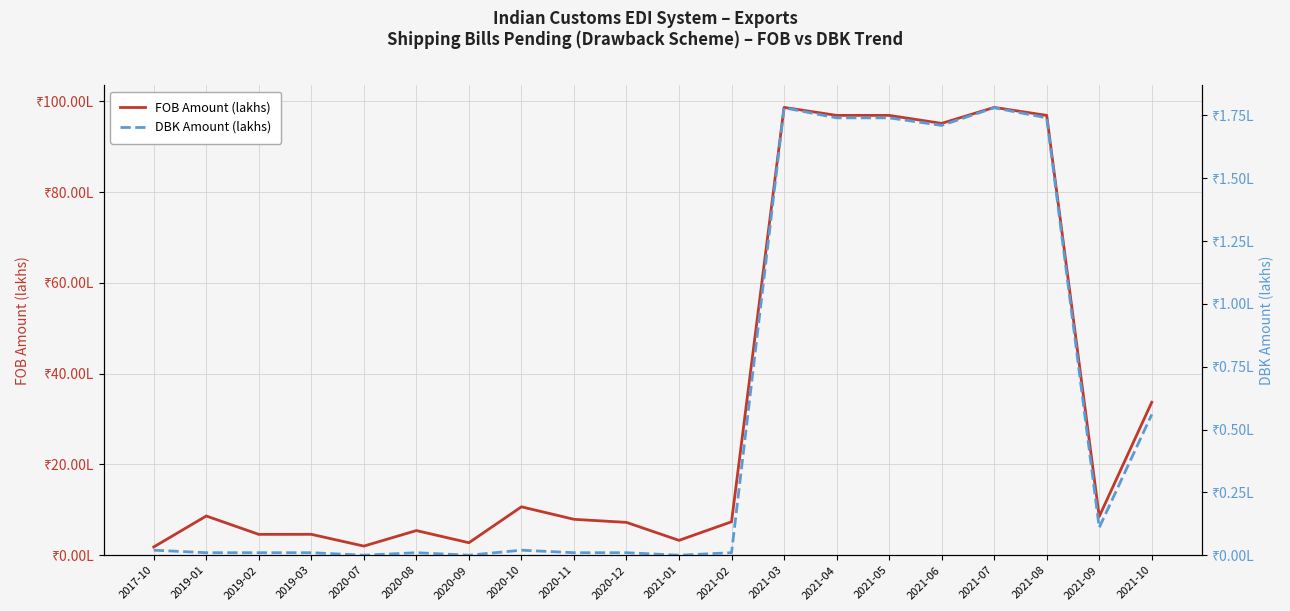

List the labels in order of DBK Amount (lakhs) value, largest first.

2021-03, 2021-07, 2021-04, 2021-05, 2021-08, 2021-06, 2021-10, 2021-09, 2017-10, 2020-10, 2019-01, 2019-02, 2019-03, 2020-08, 2020-11, 2020-12, 2021-02, 2020-07, 2020-09, 2021-01